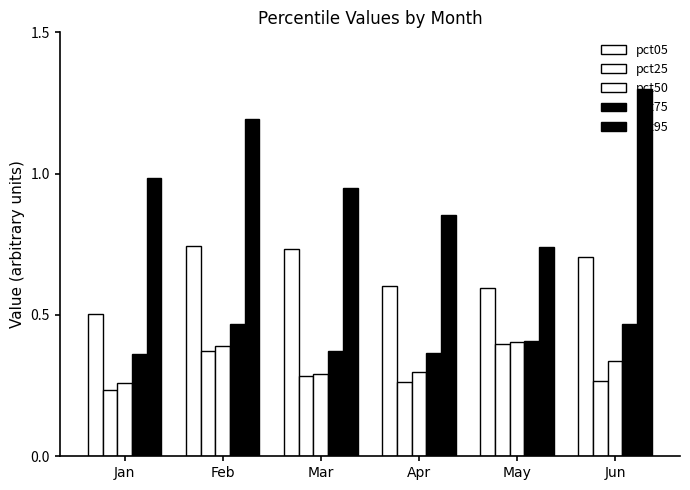

Reading left to right, list all the values displayed in this chart.

pct05: 0.5	0.7	0.7	0.6	0.6	0.7
pct25: 0.2	0.4	0.3	0.3	0.4	0.3
pct50: 0.3	0.4	0.3	0.3	0.4	0.3
pct75: 0.4	0.5	0.4	0.4	0.4	0.5
pct95: 1.0	1.2	1.0	0.9	0.7	1.3